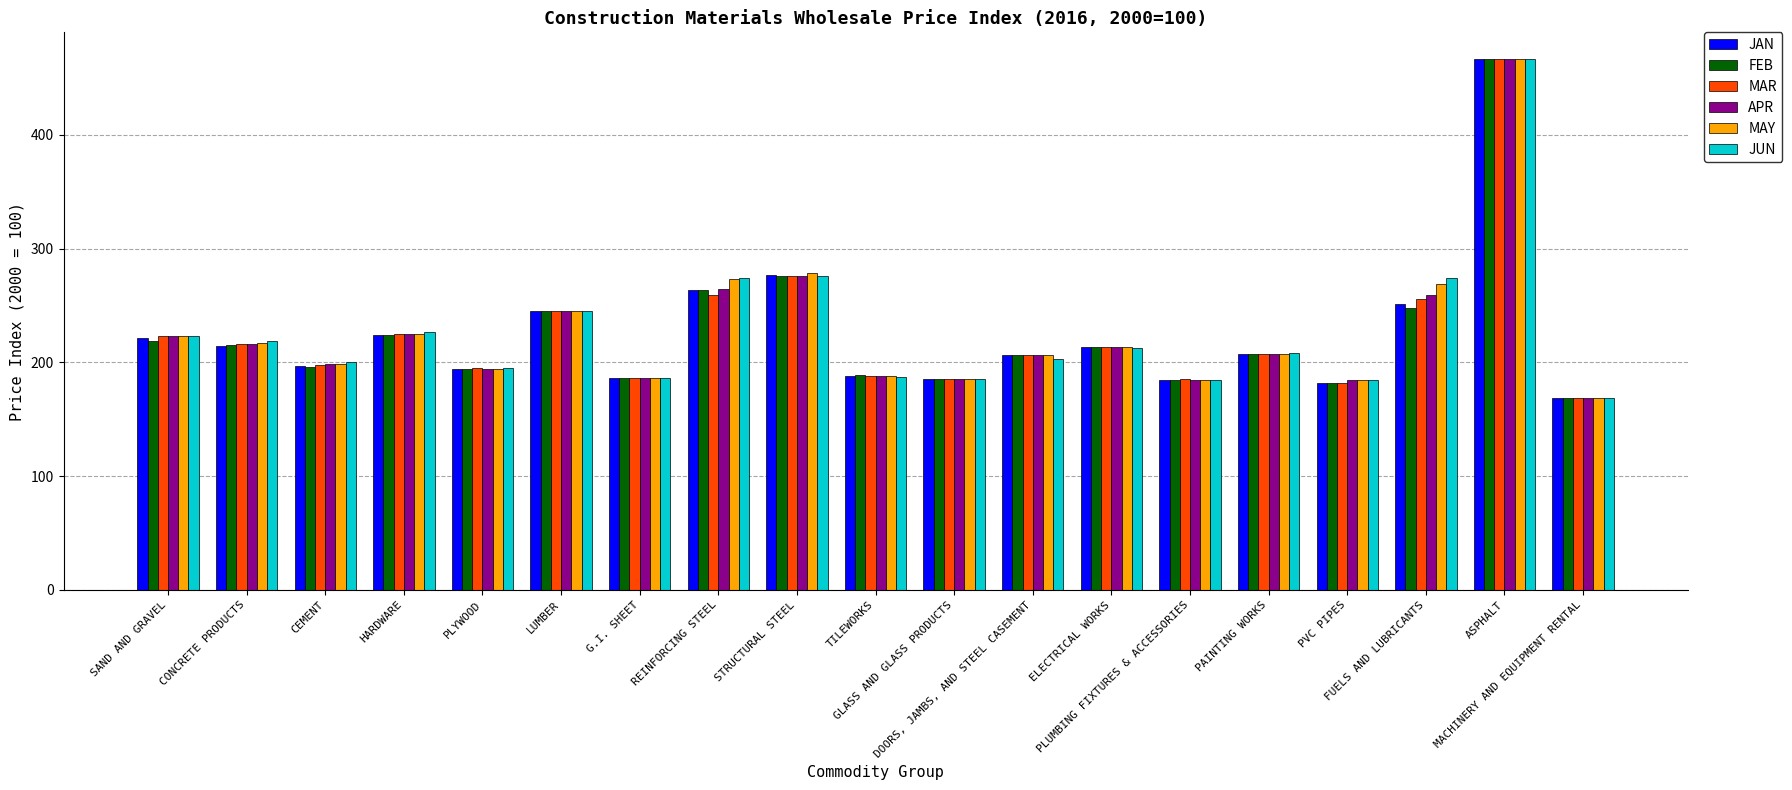

What is the difference between the second highest and minimum values in the JAN series?

108.2